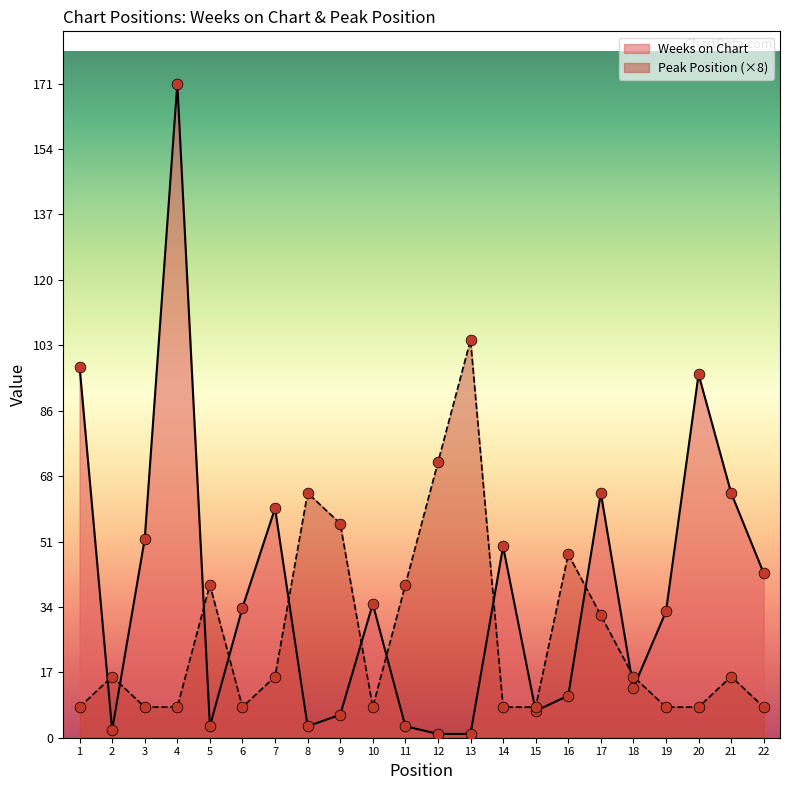

At which category is the sum across all series the highest?

4